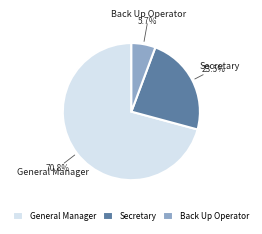

Which slice represents more than half of the pie?

General Manager